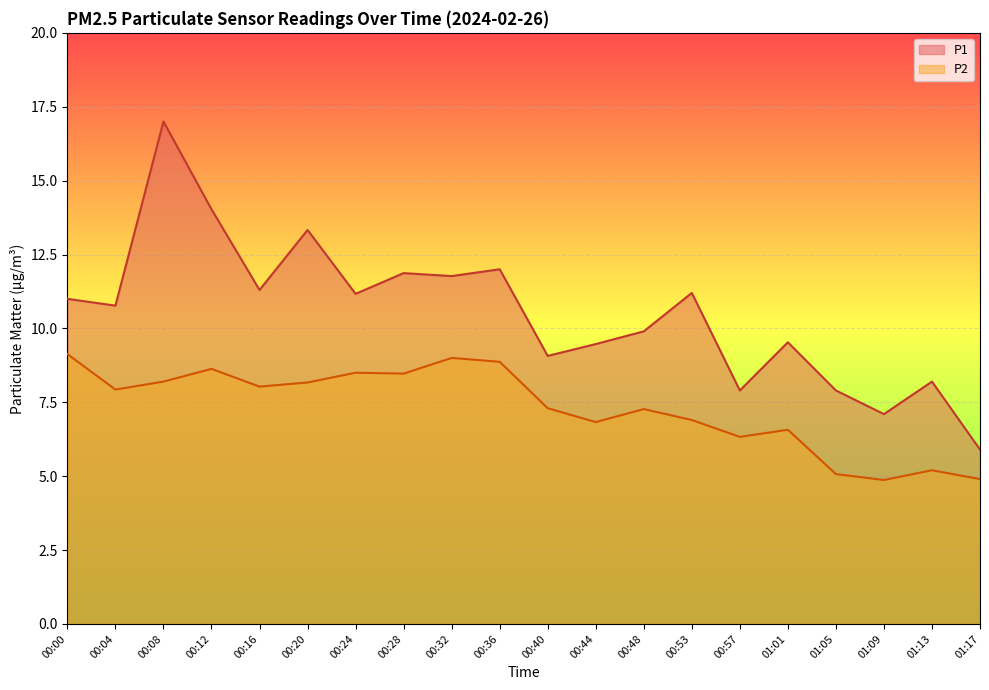

True or false: P2 line and P1 line intersect in this chart.

False